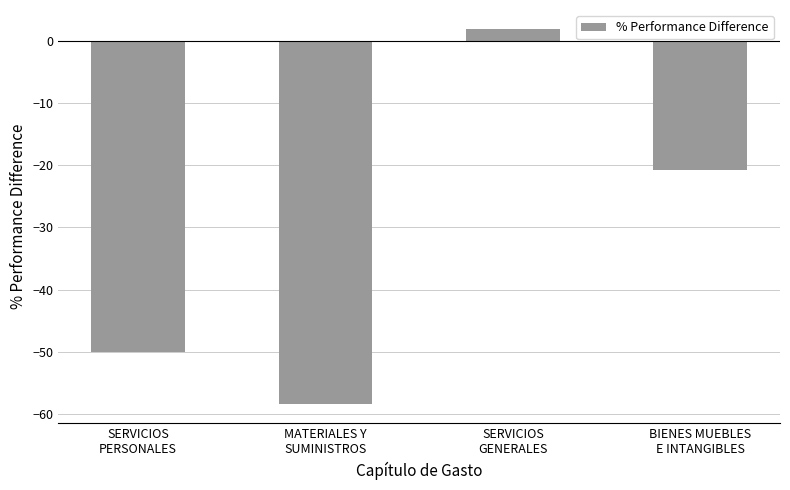

What is the sum of the values at SERVICIOS
GENERALES and SERVICIOS
PERSONALES?

-48.1